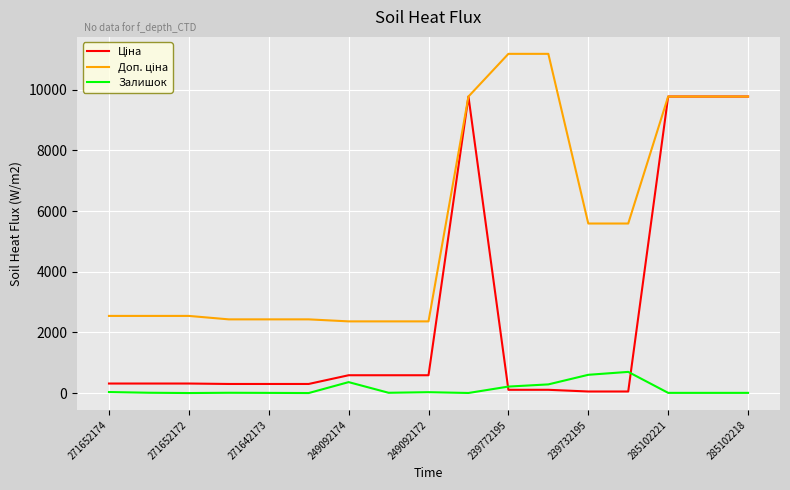

What is the maximum value shown in the chart?

11182.0